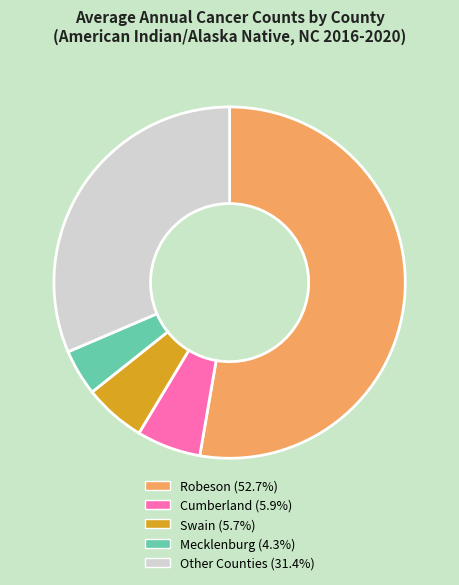

Is the sum of Swain (5.7%) and Mecklenburg (4.3%) greater than half?

No